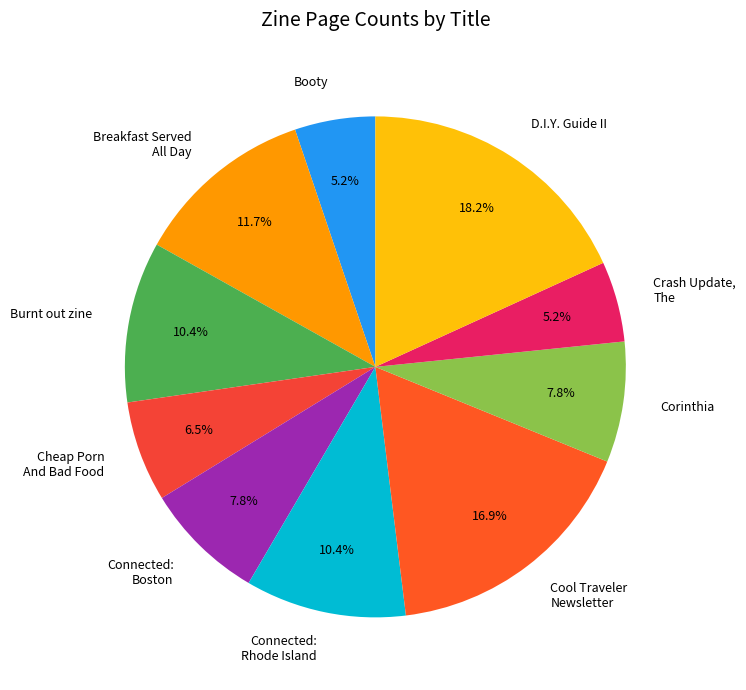

Which slice is the largest?

D.I.Y. Guide II